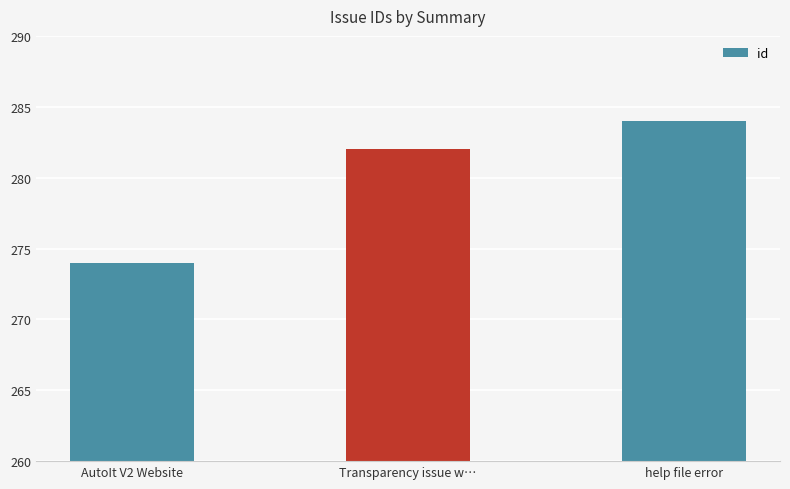

The chart shows a value of 274 at AutoIt V2 Website. True or false?

True